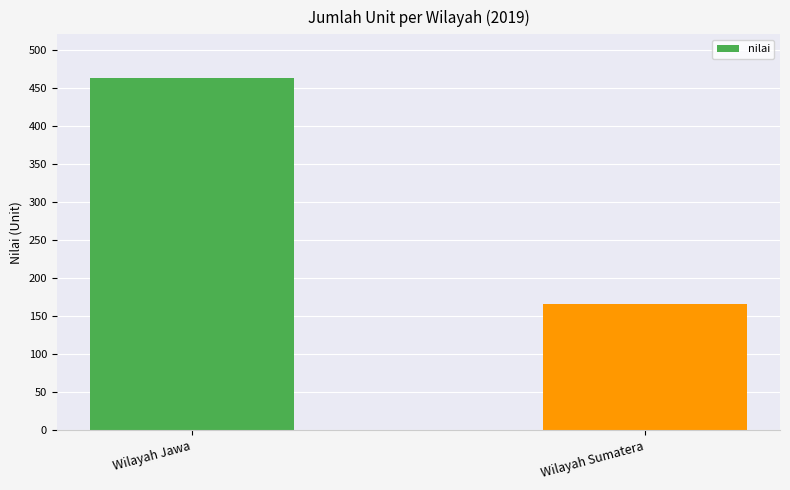

What is the label of the 2nd bar from the right?

Wilayah Jawa